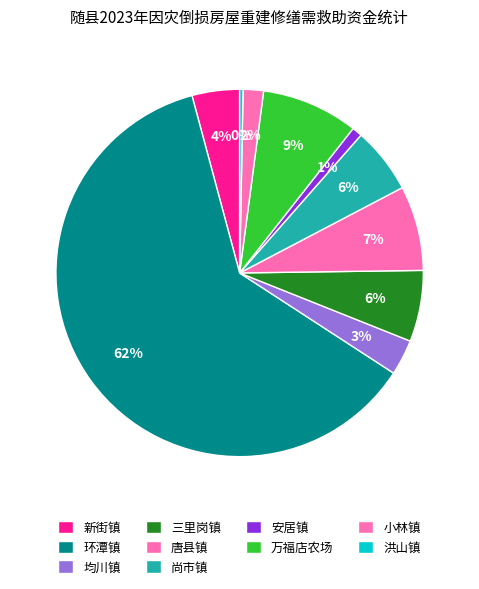

Does any single category account for the majority?

Yes